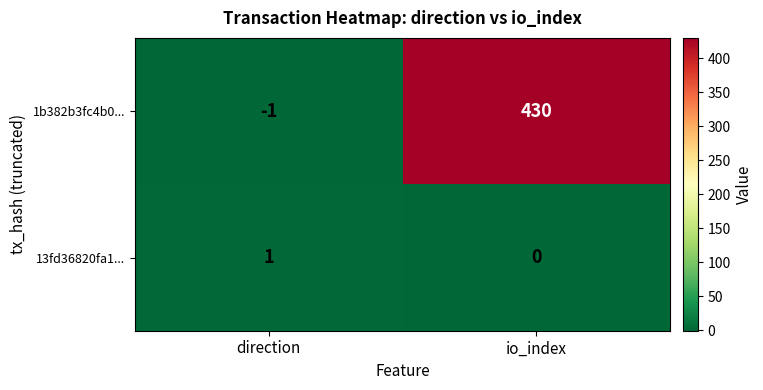

What value does the 1b382b3fc4b0... series have at io_index, to the nearest 5?

430